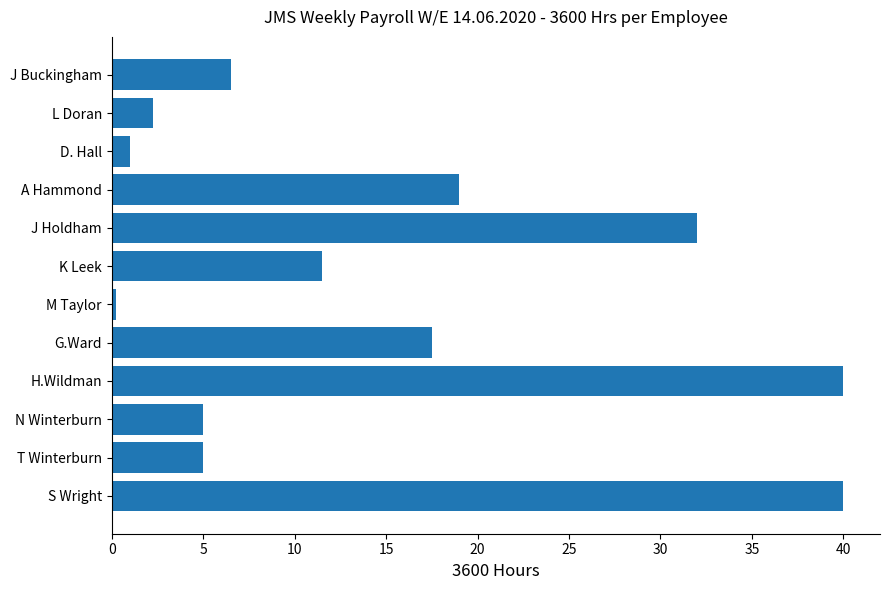

What value does the data have at N Winterburn?

5.0